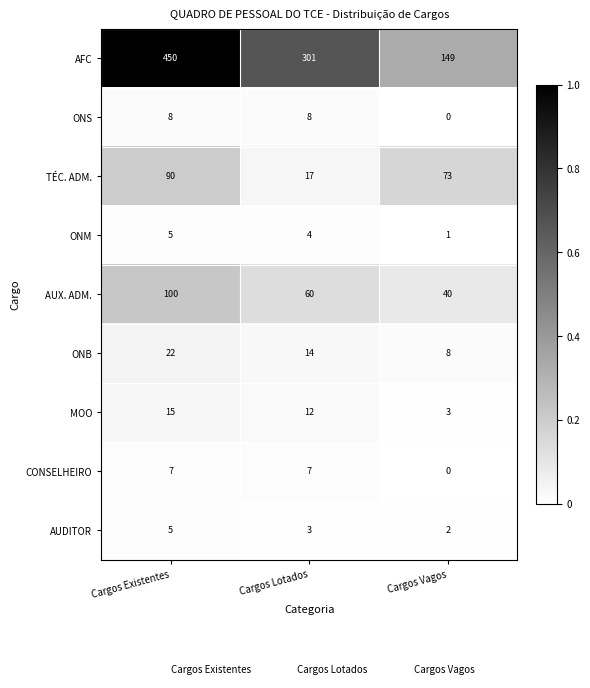

What is the spread (max minus min) of values at Cargos Existentes?

445